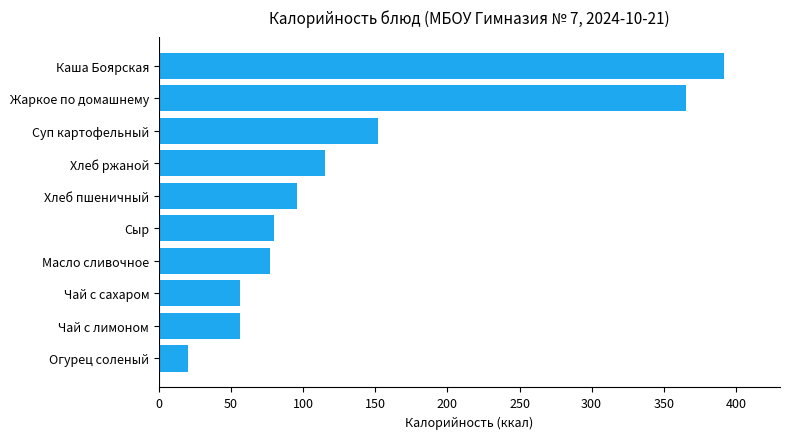

What is the difference between the maximum and minimum values?

371.3